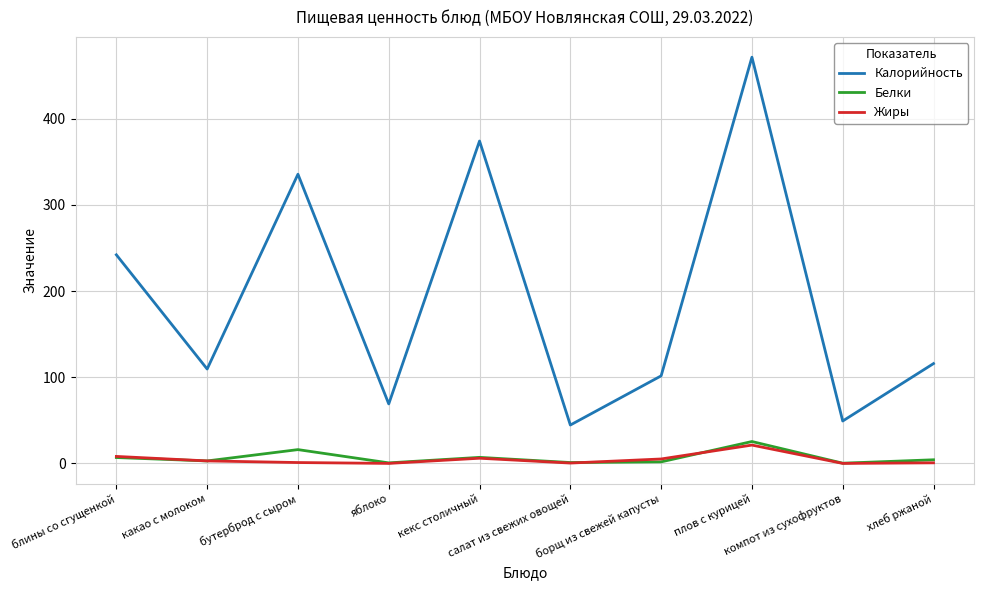

Between бутерброд с сыром and плов с курицей, which series saw the biggest shift?

Калорийность